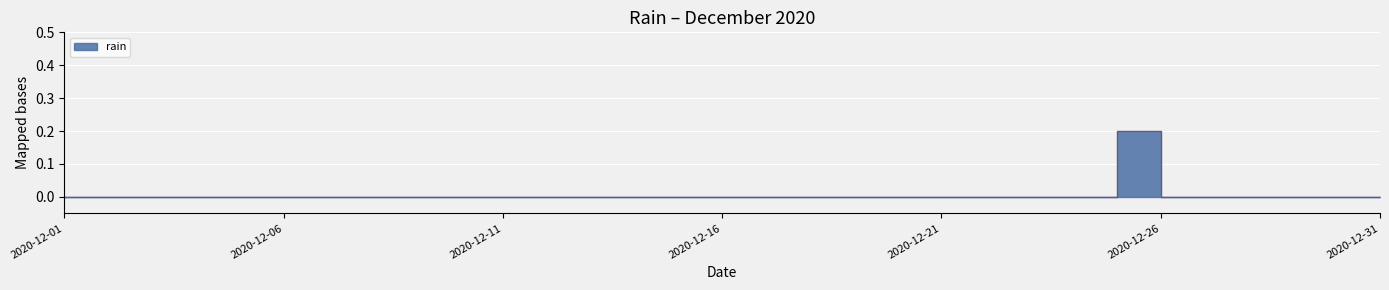

Does the chart display data point markers on the line(s)?

No